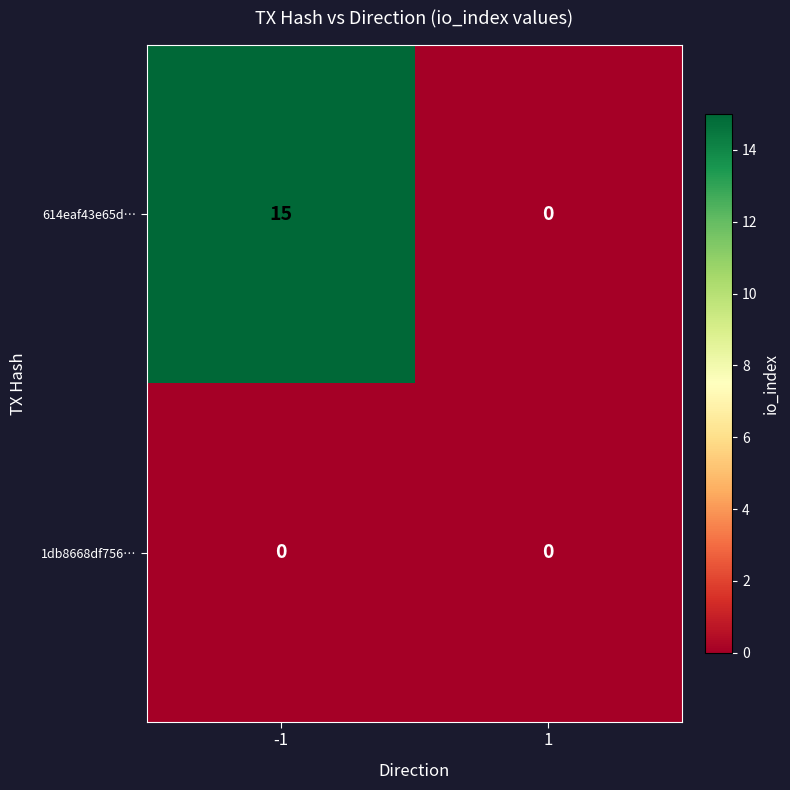

Is the value of 1db8668df756… at 1 greater than the value of 614eaf43e65d… at -1?

No